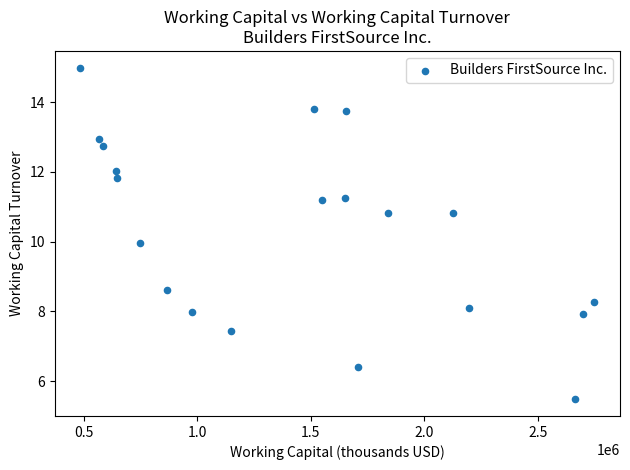

What is the range of X values (max minus min)?

2262937.0